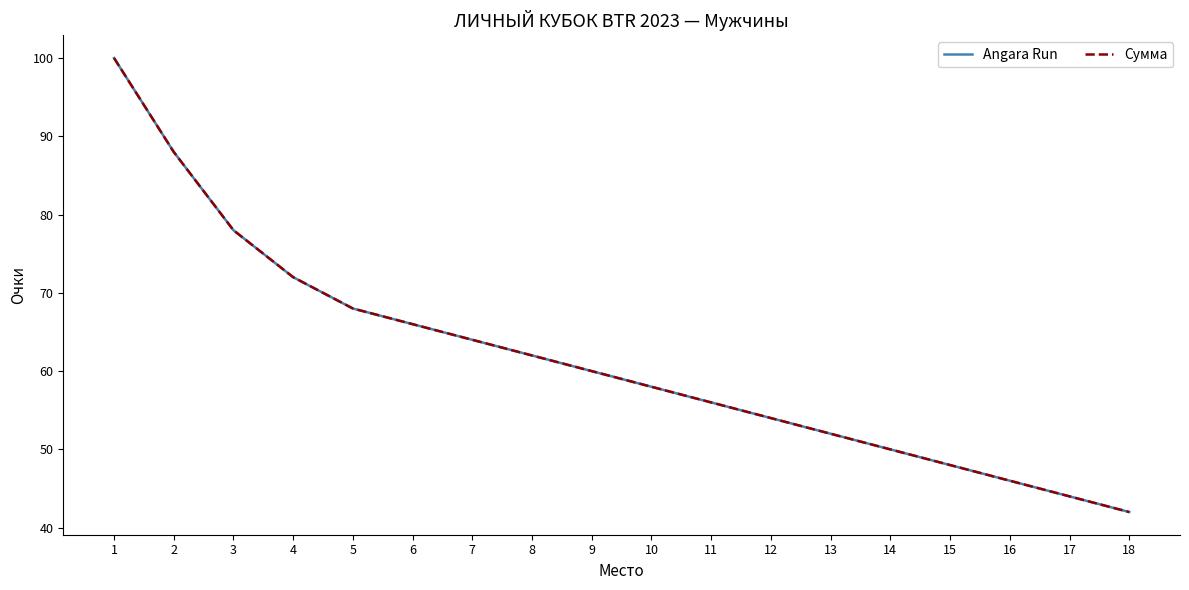

At how many categories does at least one series exceed 91?

1